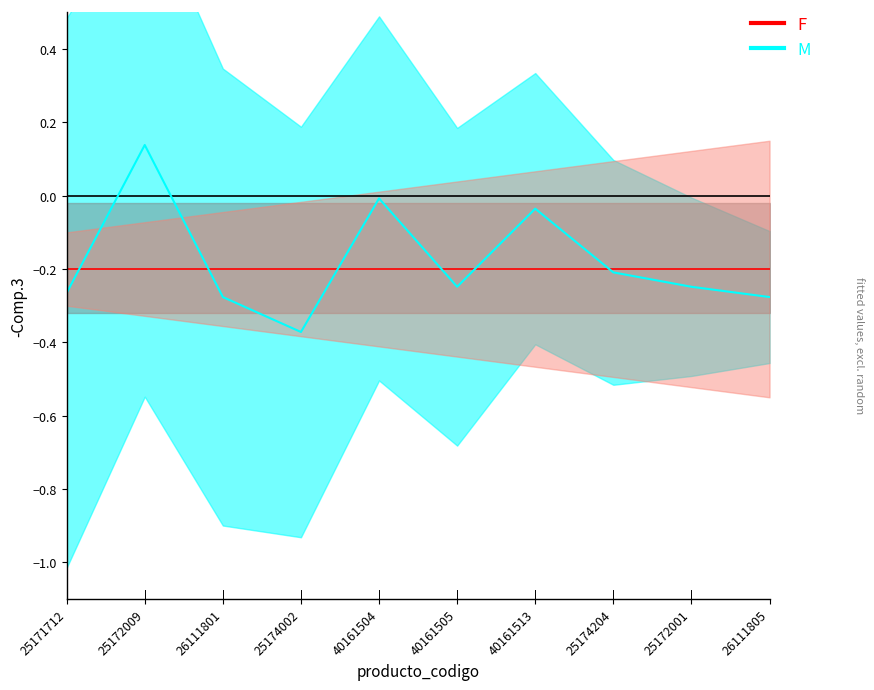

At which label is the value closest to 0?

40161504